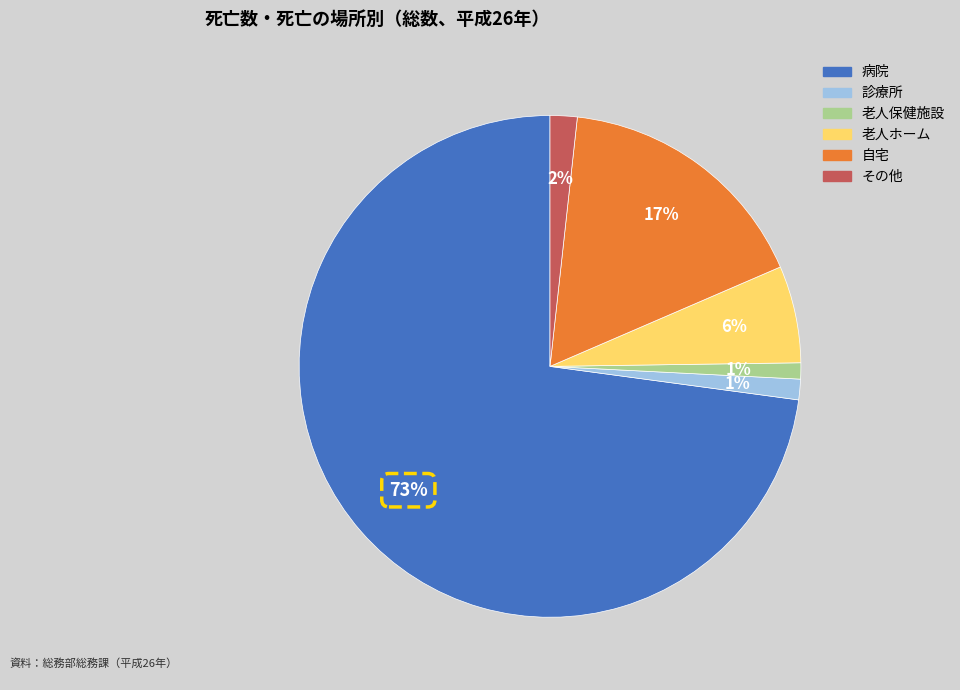

Is 診療所 the majority of the pie?

No